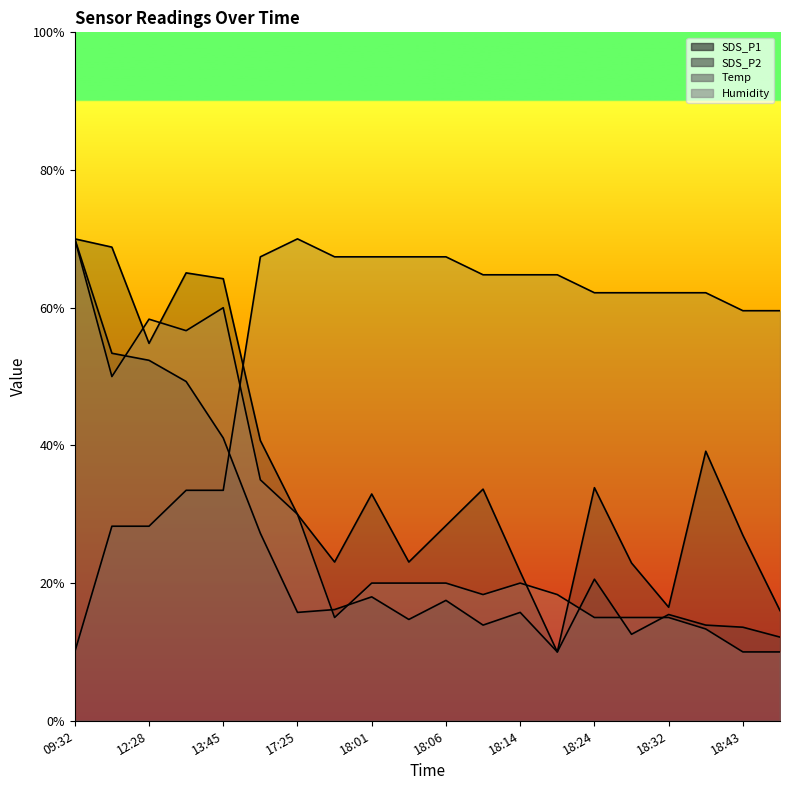

Is it true that SDS_P2 equals 20.5 at 18:32?

False